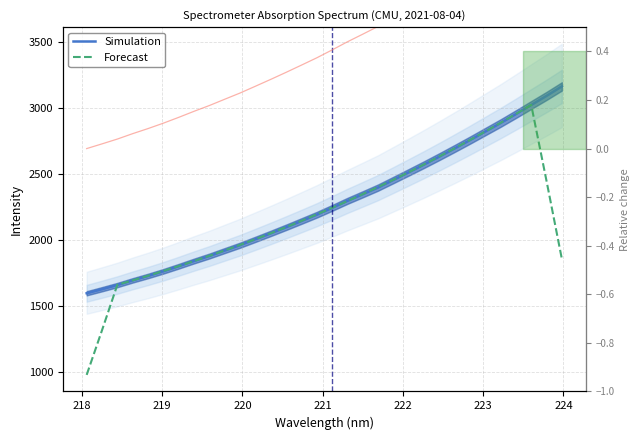

Rank the series by their maximum value, from lowest to highest.

Forecast, Simulation